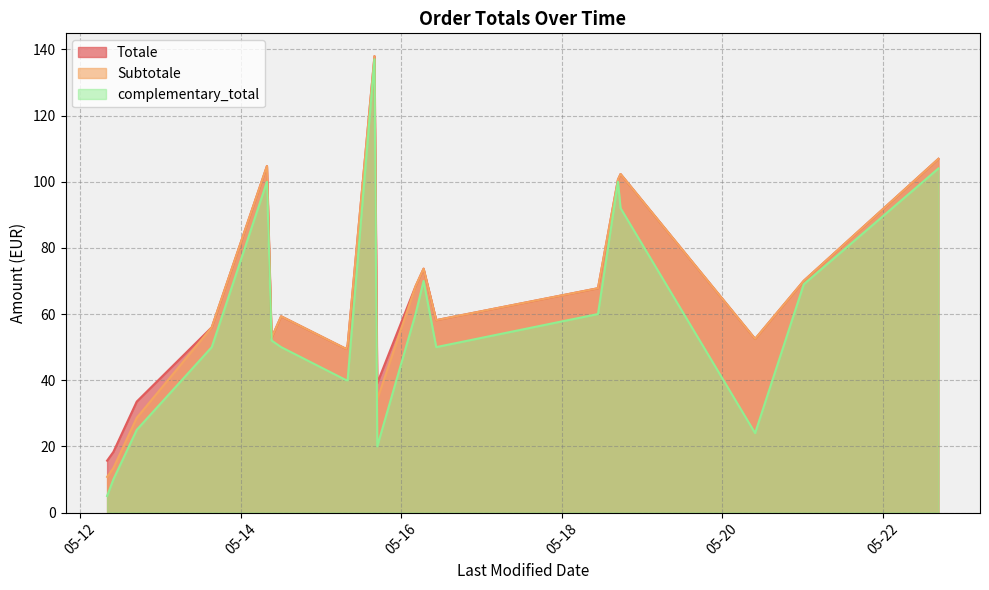

What is the average value of the complementary_total series?

57.9